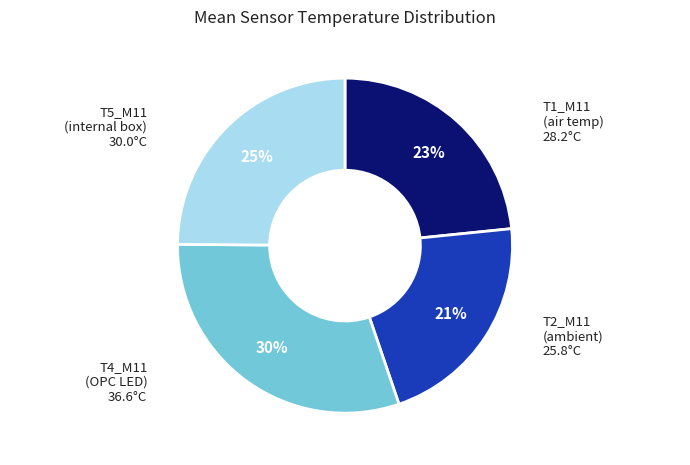

To the nearest percent, what is the average slice percentage?

25%